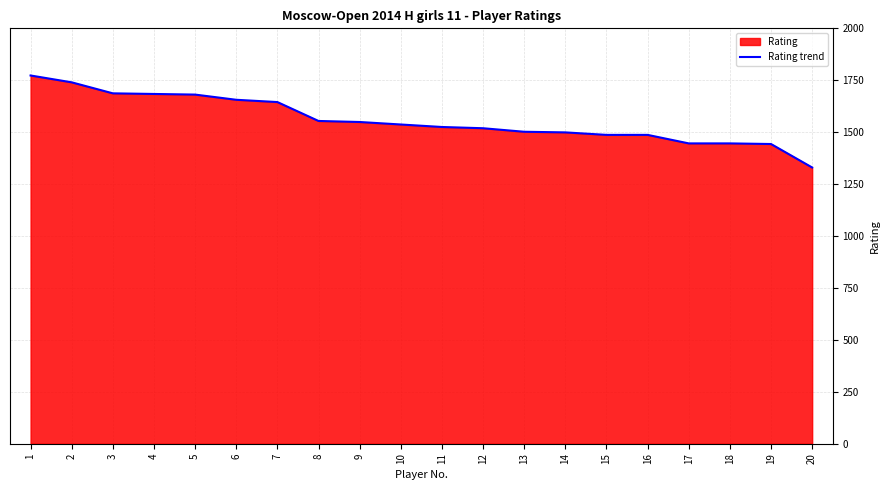

What is the average value?

1560